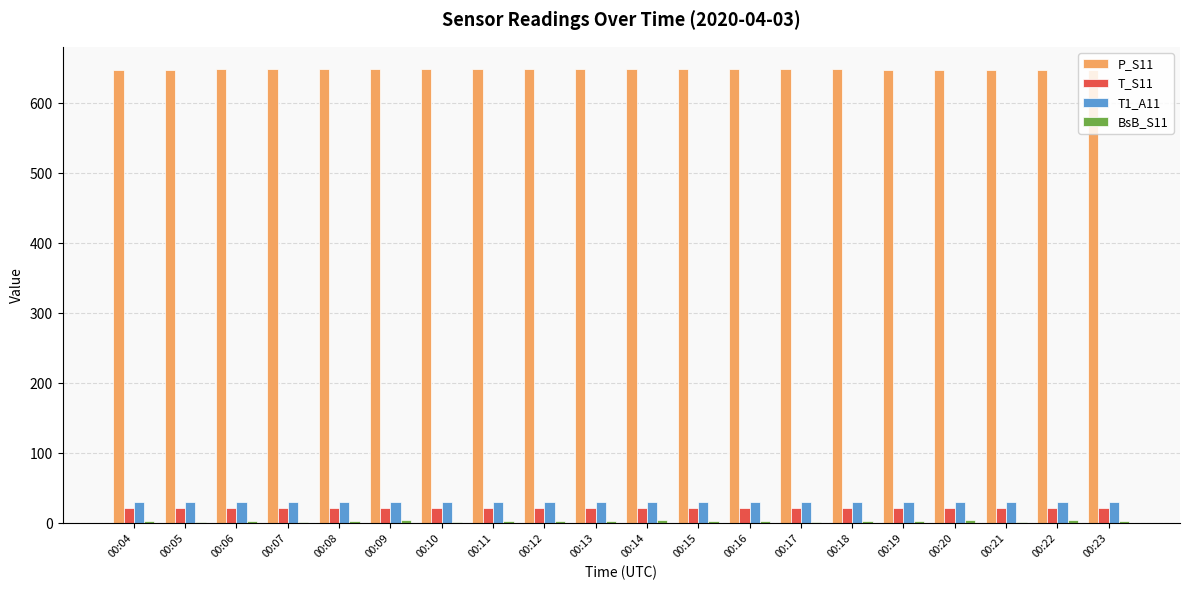

What is the sum of all P_S11 values?

12960.4